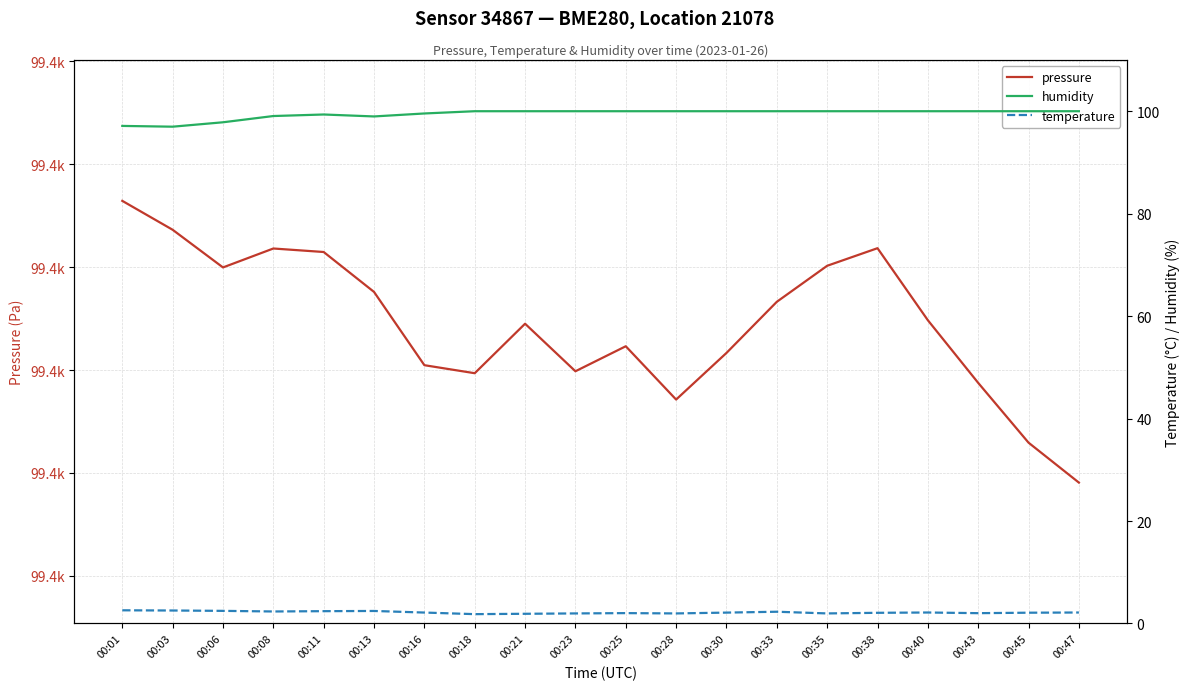

What is the total value across all series at 00:40?

99487.0